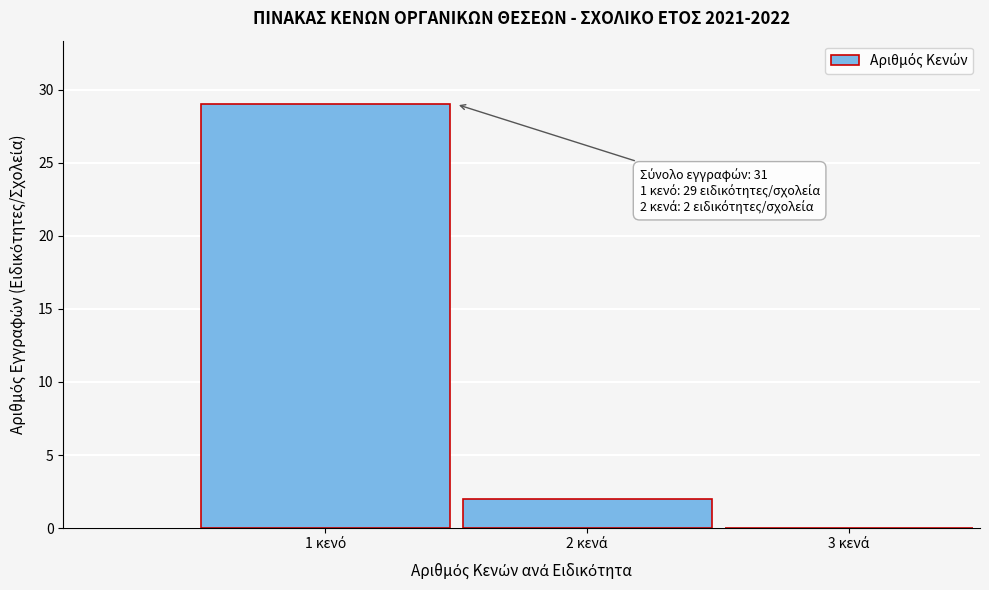

What is the maximum value shown in the chart?

29